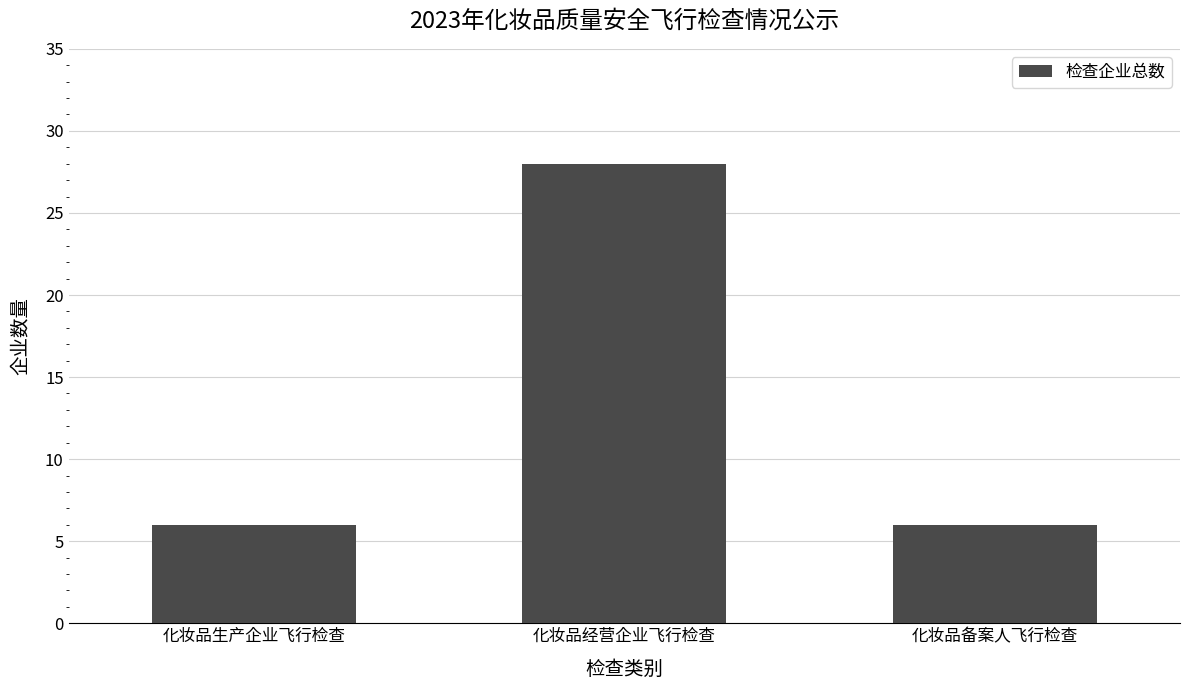

What position from the right is 化妆品备案人飞行检查?

1